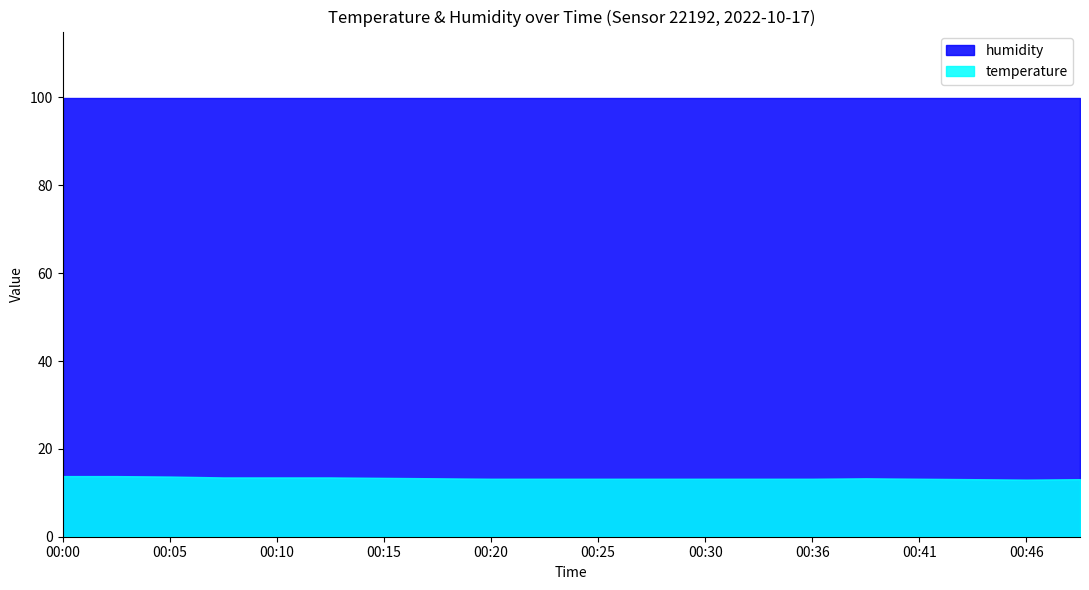

What is the value of the humidity point at the 5th from the left?

99.9